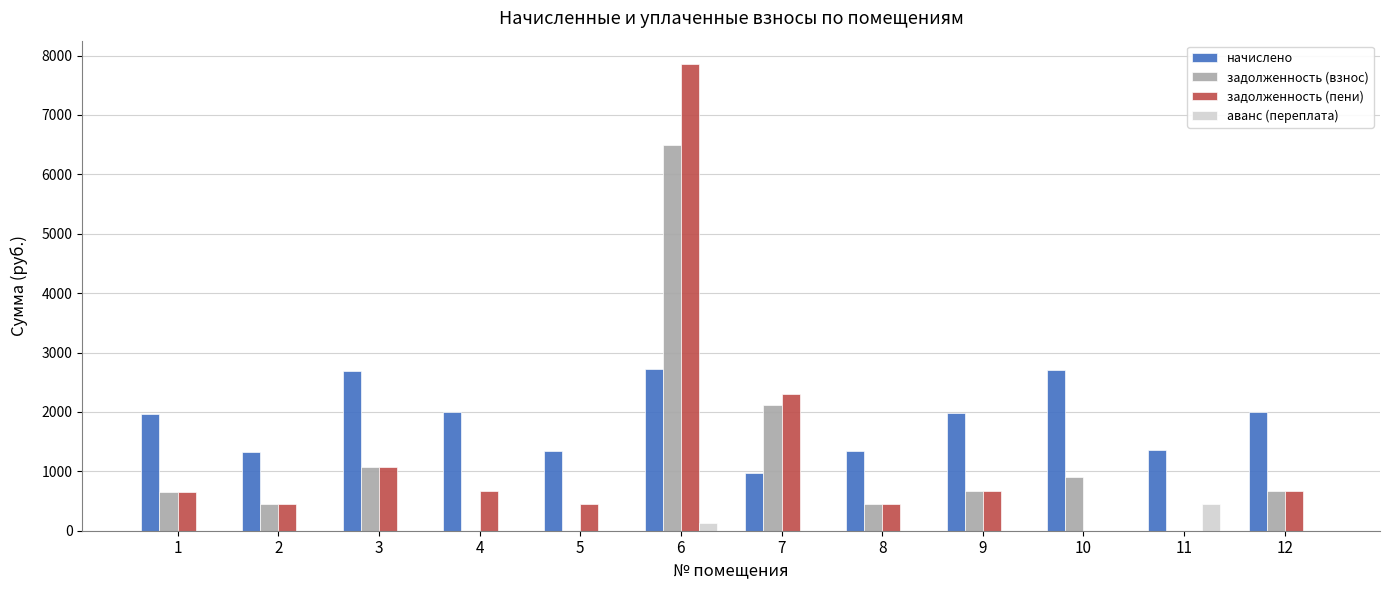

What is the maximum value for задолженность (пени)?

7857.0